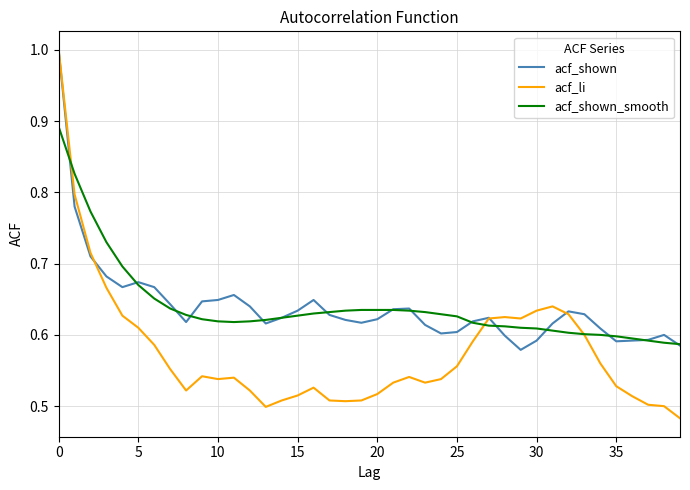

Which series has the largest range (max minus min)?

acf_li